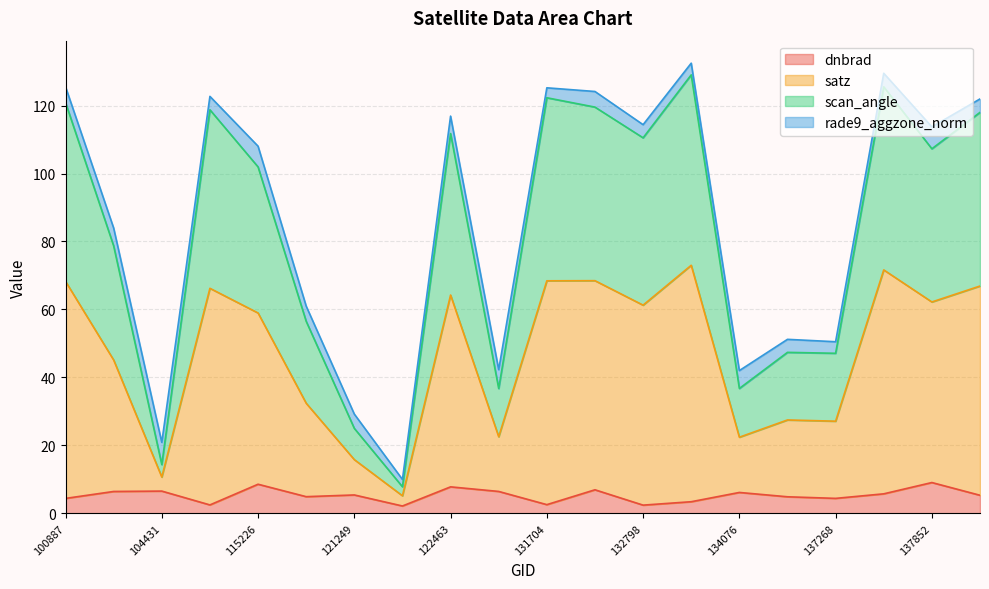

What is the total value across all series at 104431?

20.9